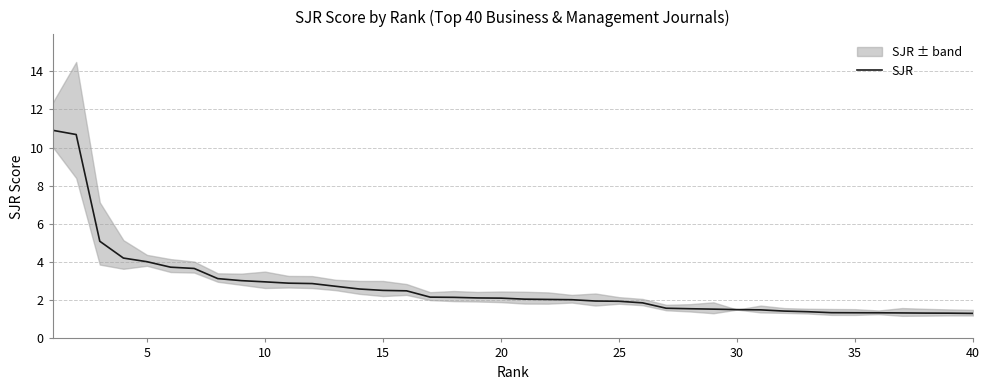

What is the maximum value for SJR?

10.9